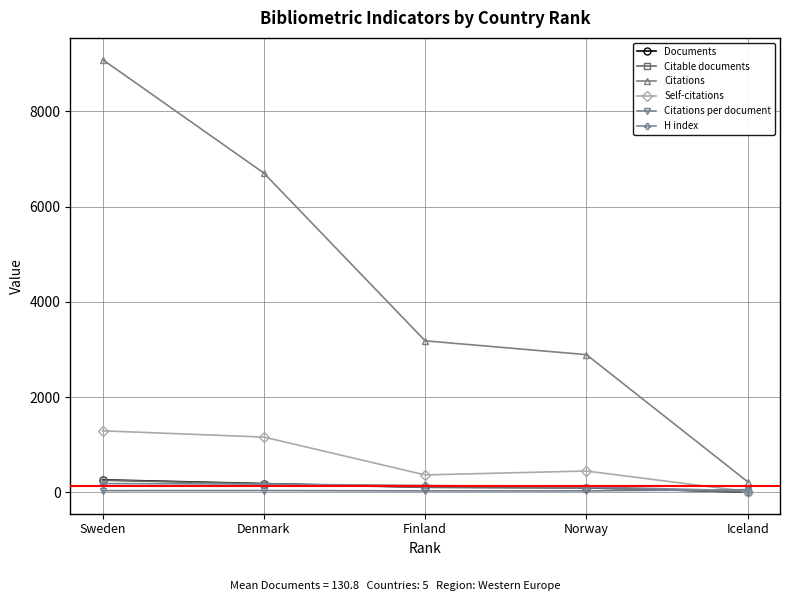

At which label is Self-citations closest to 653?

Norway